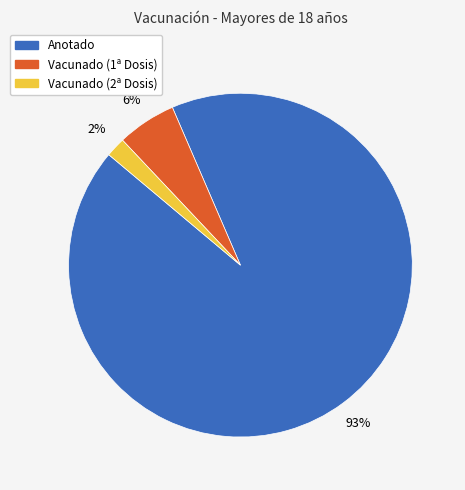

Which category has the biggest portion of the pie?

Anotado